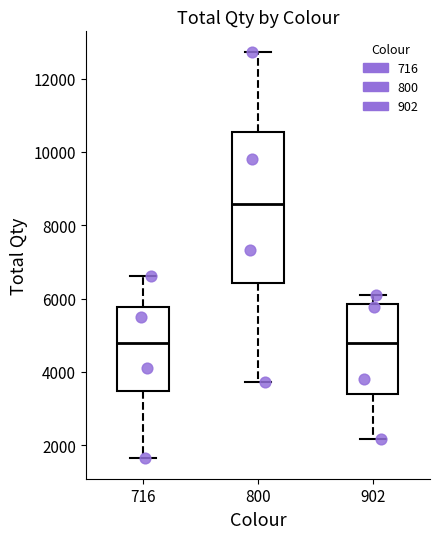

Reading left to right, transcribe this box plot: for each box, give where its median line is, the range the box spans, and where its two whiskers end, as read against the y-axis. The values are not printed on the chart, so give them approximately, as read against the axis.

716: median 4800, box 3400 to 5800, whiskers 1600 to 6600
800: median 8600, box 6400 to 10600, whiskers 3800 to 12800
902: median 4800, box 3400 to 5800, whiskers 2200 to 6000